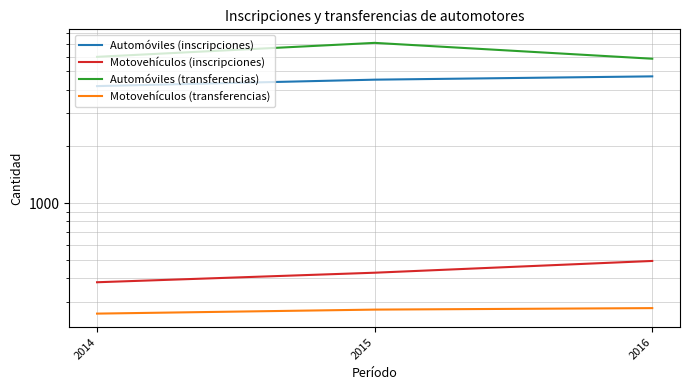

How many distinct data groups are displayed?

4